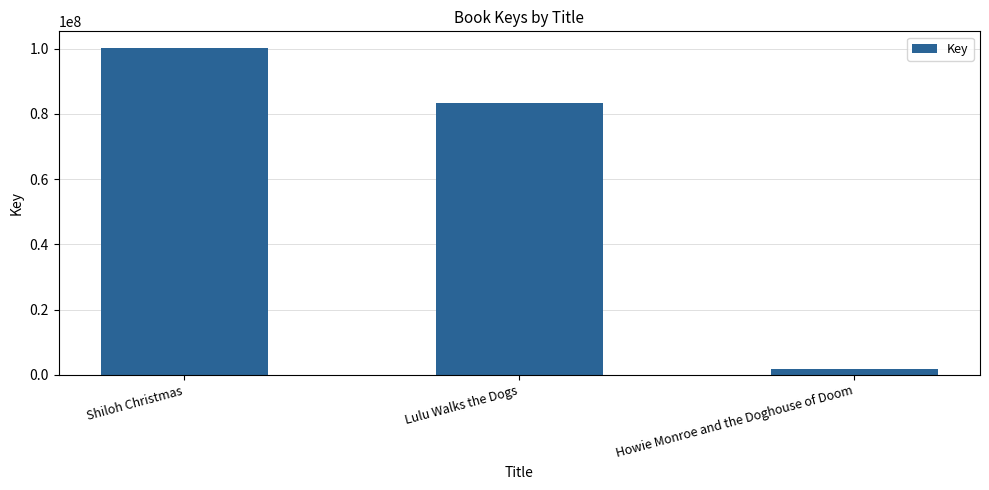

What is the difference between the values at Shiloh Christmas and Lulu Walks the Dogs?

16813268